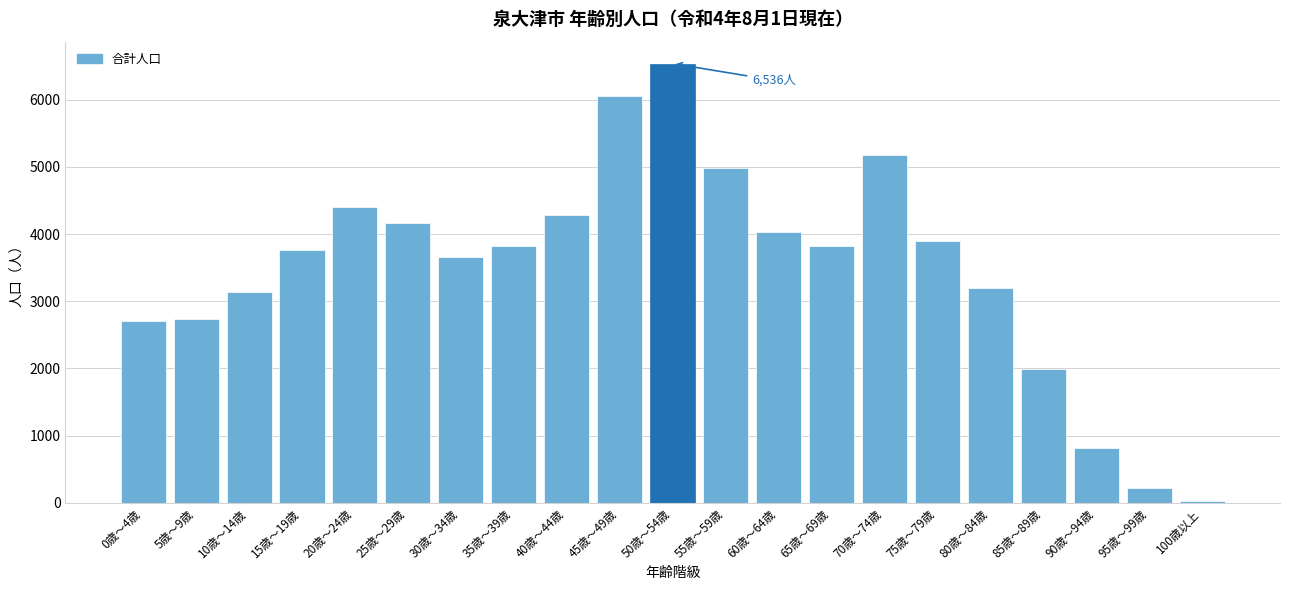

Between 55歳～59歳 and 90歳～94歳, which is larger?

55歳～59歳